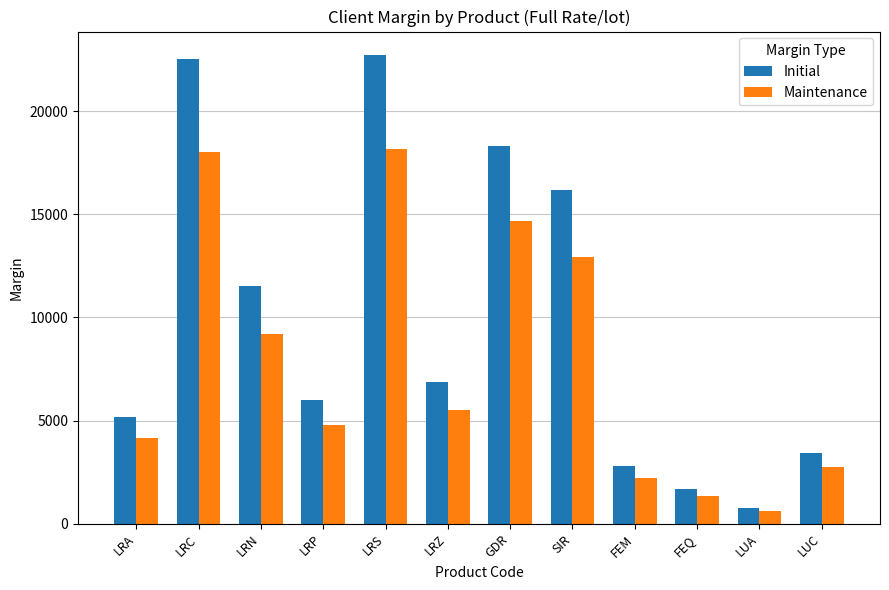

True or false: Initial has a value of 7251 at LRC.

False